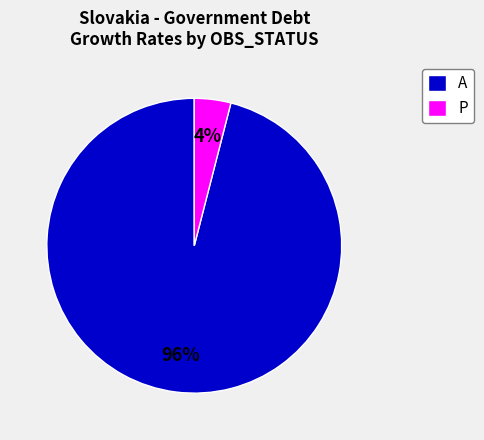

What percentage is the A slice, to the nearest percent?

96%